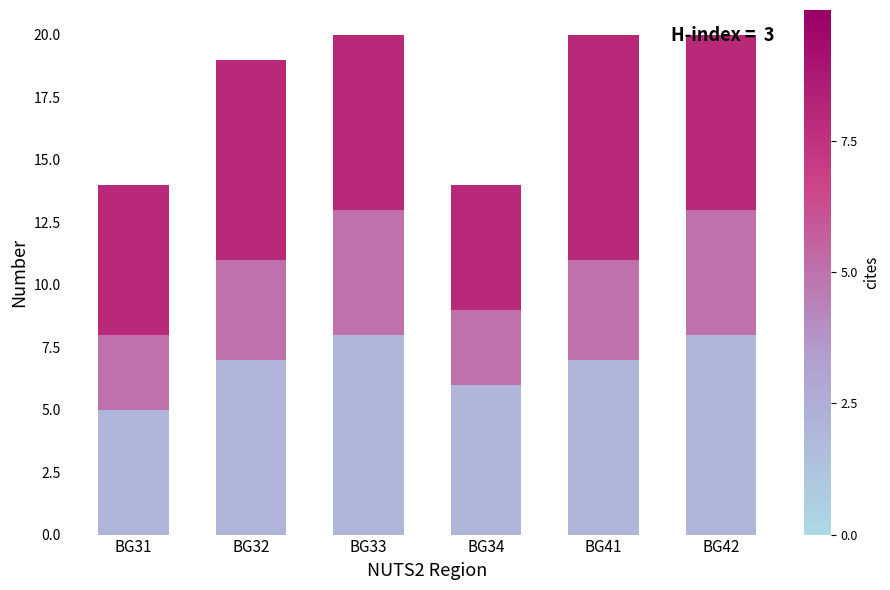

What is the total value across all series at BG33?

20